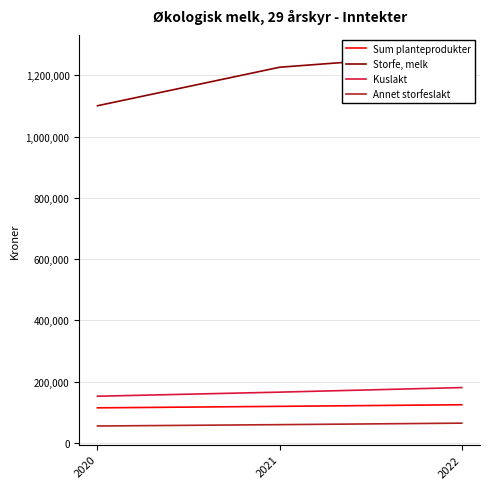

Which series changed the most between 2020 and 2022?

Storfe, melk